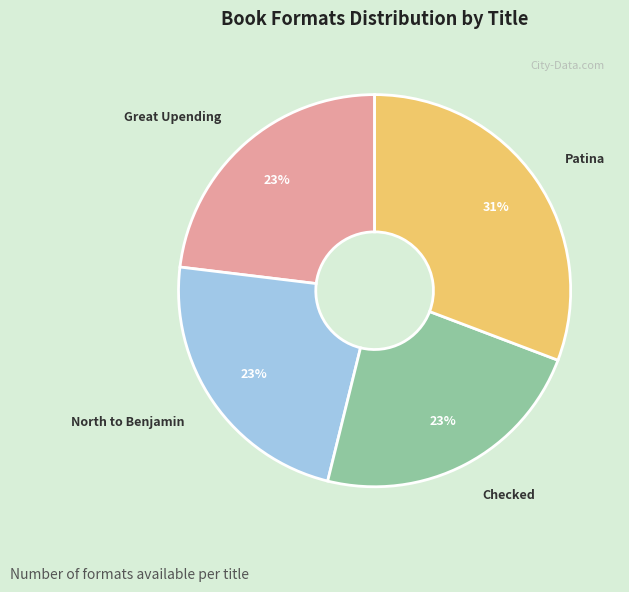

Does Patina represent more than half of the total?

No